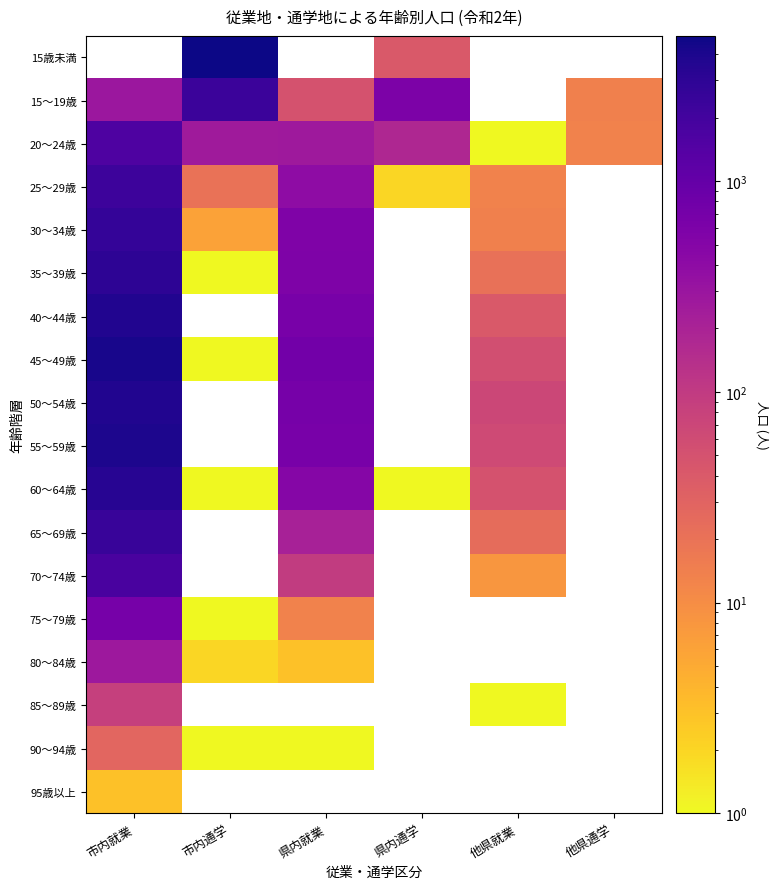

List the series in order of their peak value, highest first.

15歳未満, 45～49歳, 55～59歳, 50～54歳, 40～44歳, 60～64歳, 35～39歳, 30～34歳, 65～69歳, 15～19歳, 25～29歳, 70～74歳, 20～24歳, 75～79歳, 80～84歳, 85～89歳, 90～94歳, 95歳以上